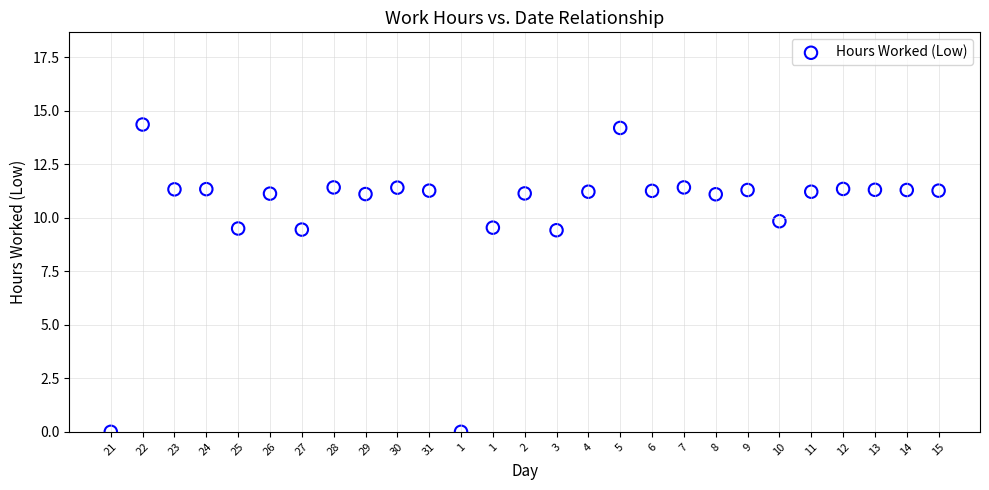

What is the range of Y values (max minus min)?

14.4